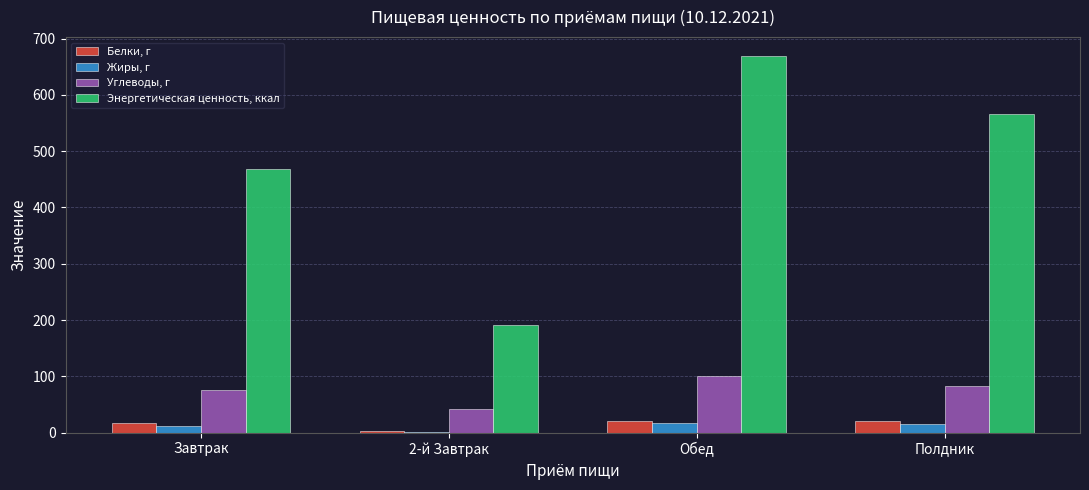

At which category is the sum across all series the highest?

Обед